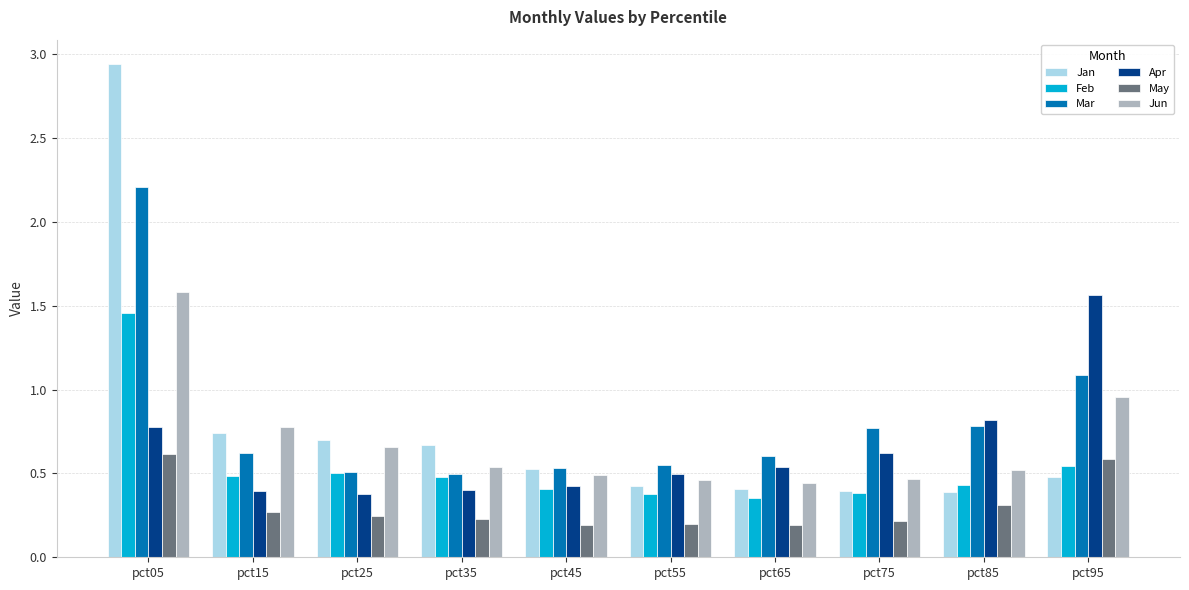

At which category is the sum across all series the highest?

pct05